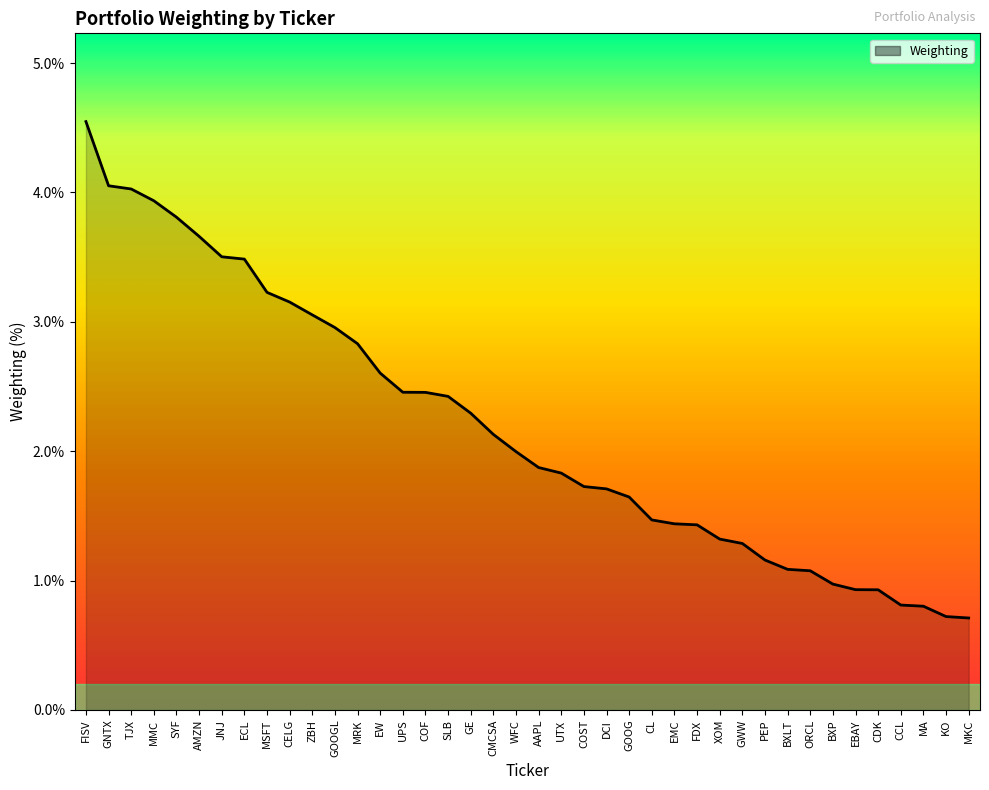

What is the minimum value shown in the chart?

0.7